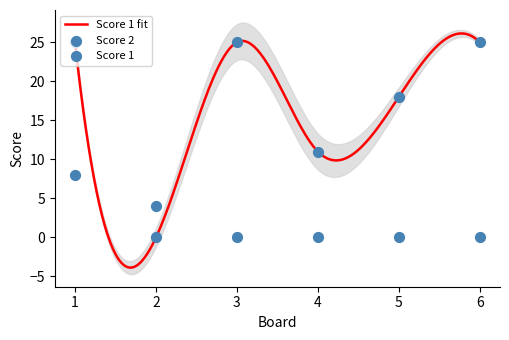

Which series contains the highest Y value?

Score 1